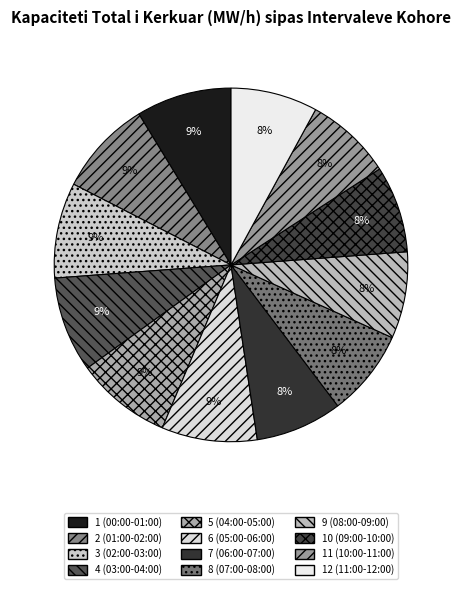

What is the smallest slice in the pie chart?

7 (06:00-07:00)